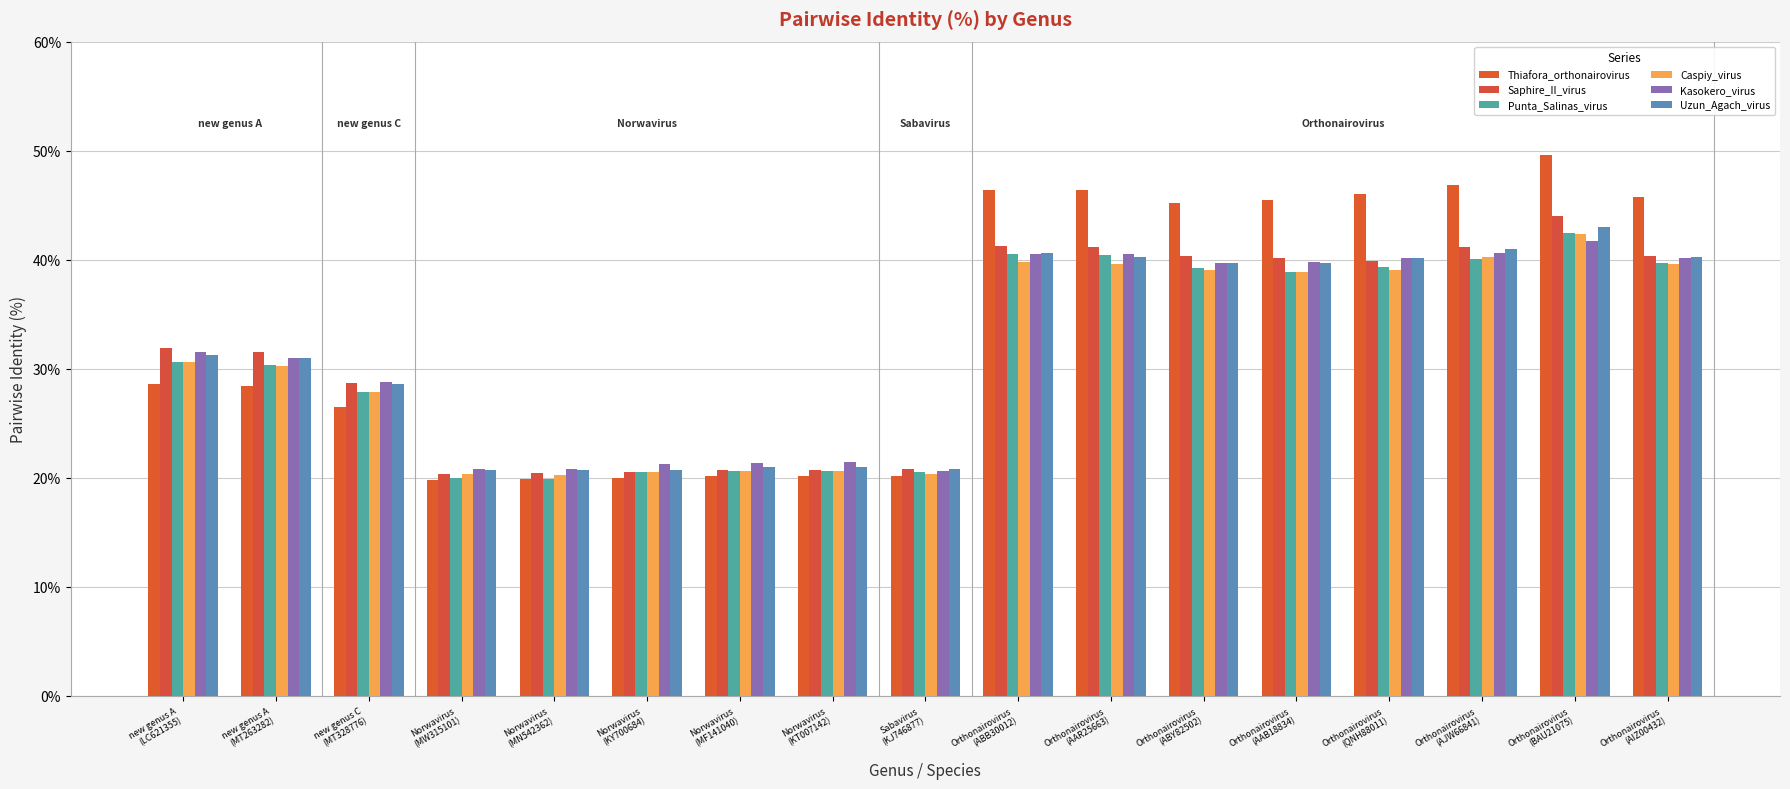

What is the label of the 2nd bar from the left?

new genus A
(MT263282)